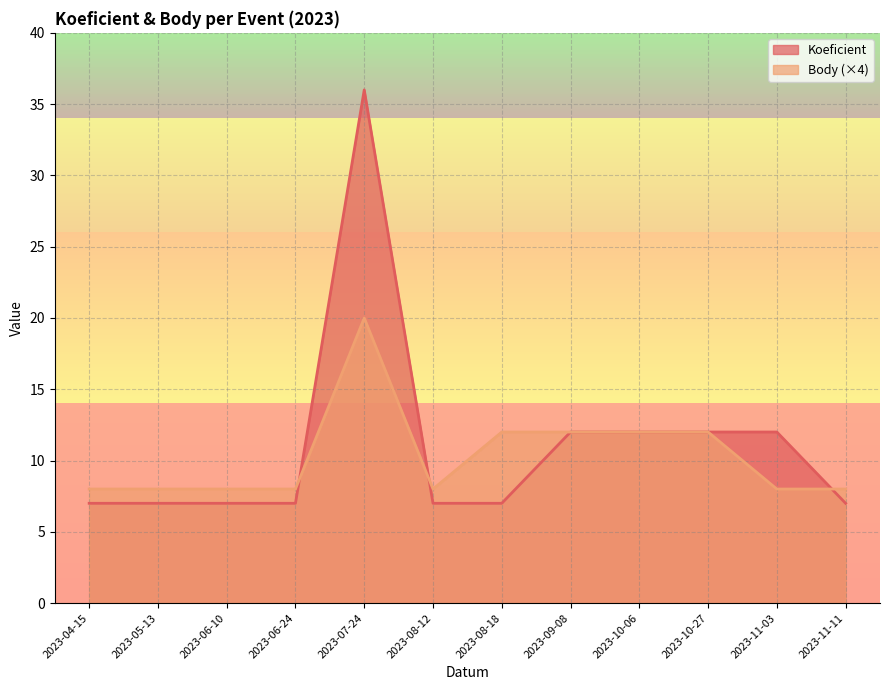

What is the smallest value displayed?

7